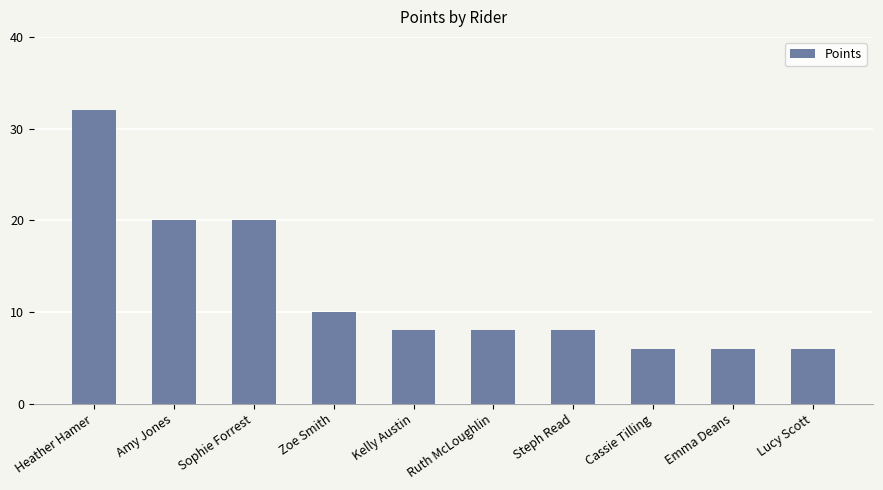

Reading right to left, extract all data points from this chart.

Lucy Scott=6	Emma Deans=6	Cassie Tilling=6	Steph Read=8	Ruth McLoughlin=8	Kelly Austin=8	Zoe Smith=10	Sophie Forrest=20	Amy Jones=20	Heather Hamer=32